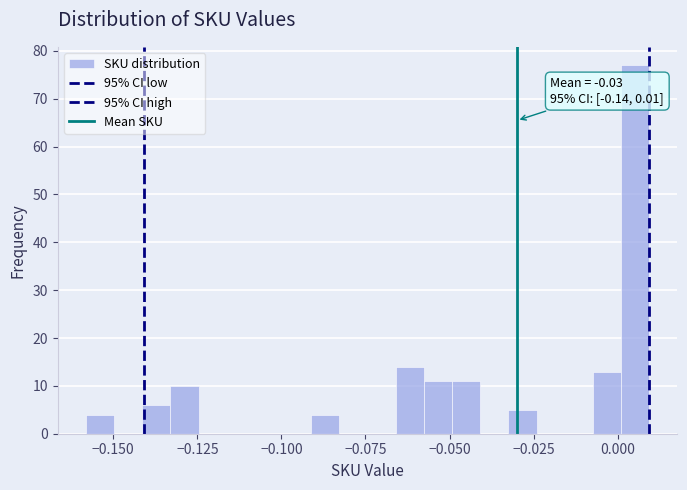

Read against the x-axis, roughly where is the centre of the tallest bar?

0.005